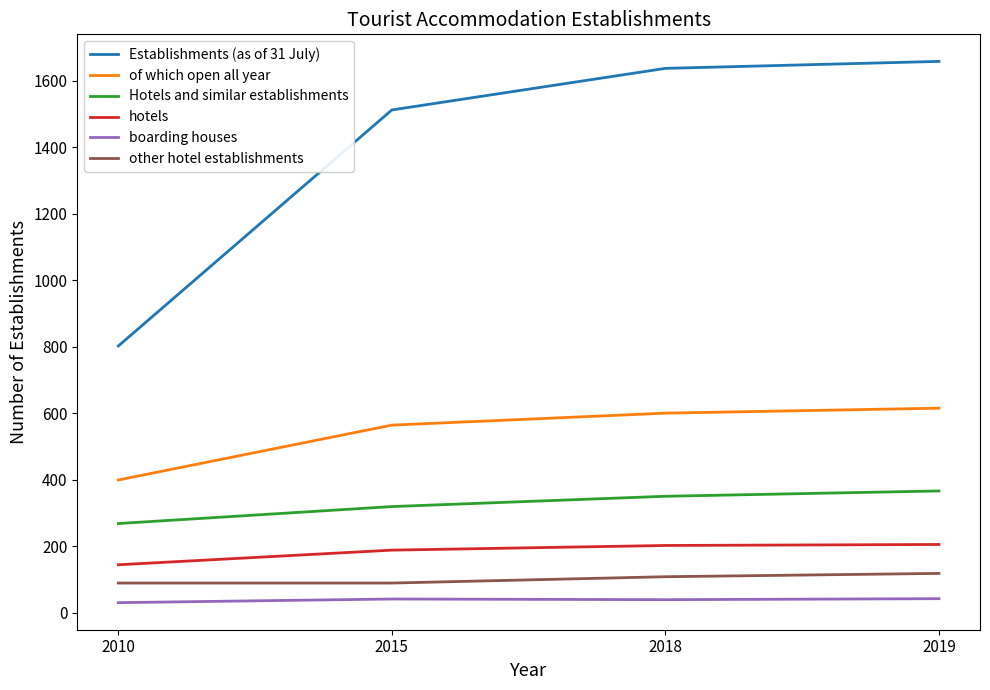

True or false: Hotels and similar establishments has a value of 319 at 2015.

True